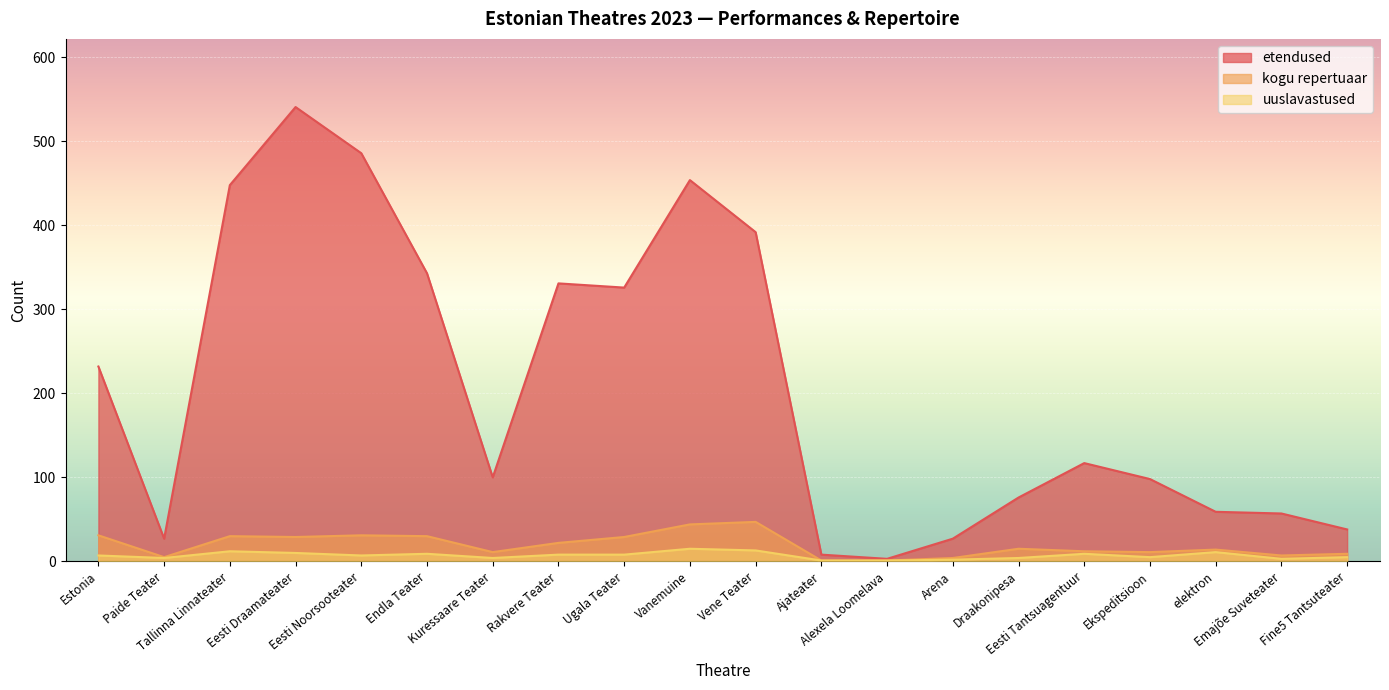

Where is the first local maximum for etendused?

Eesti Draamateater